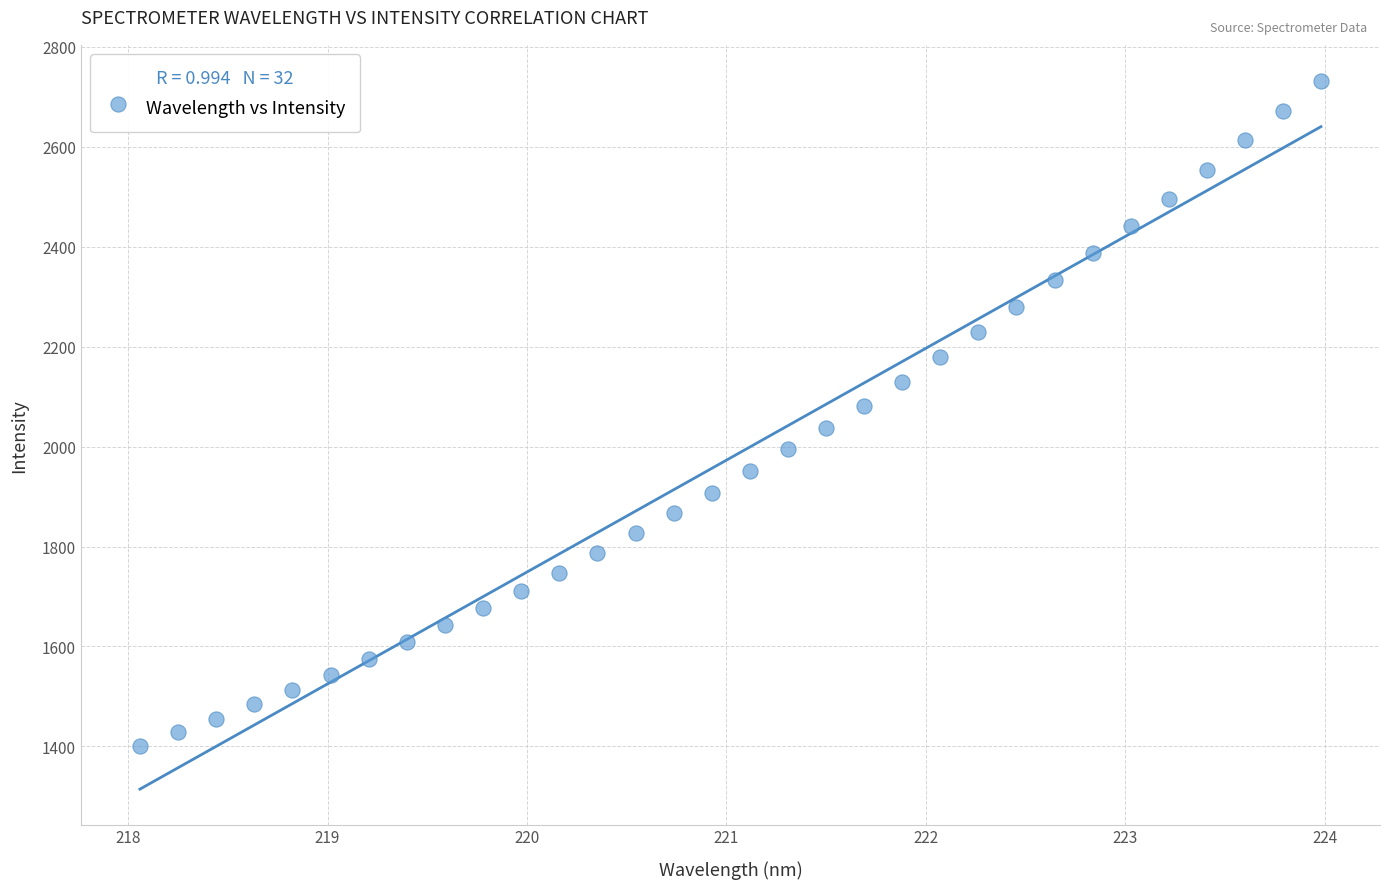

What is the range of Y values (max minus min)?

1331.5